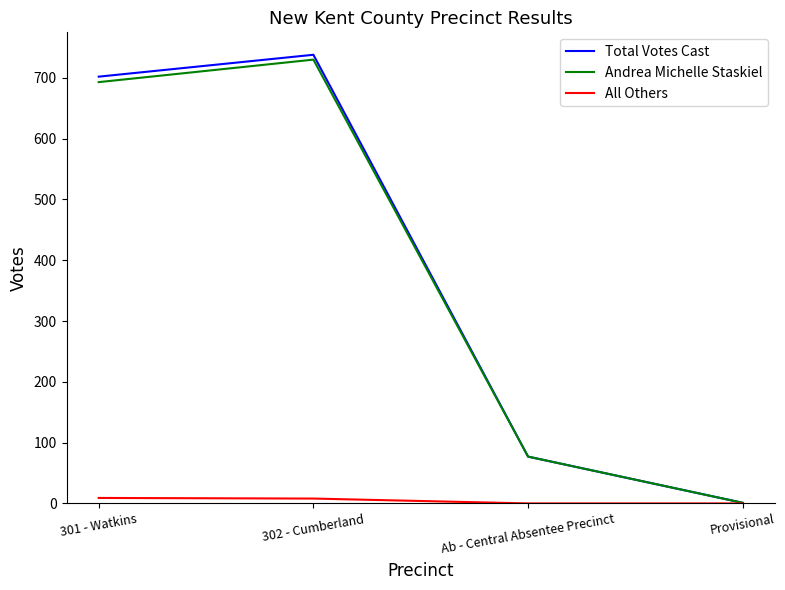

How many lines are shown in the chart?

3